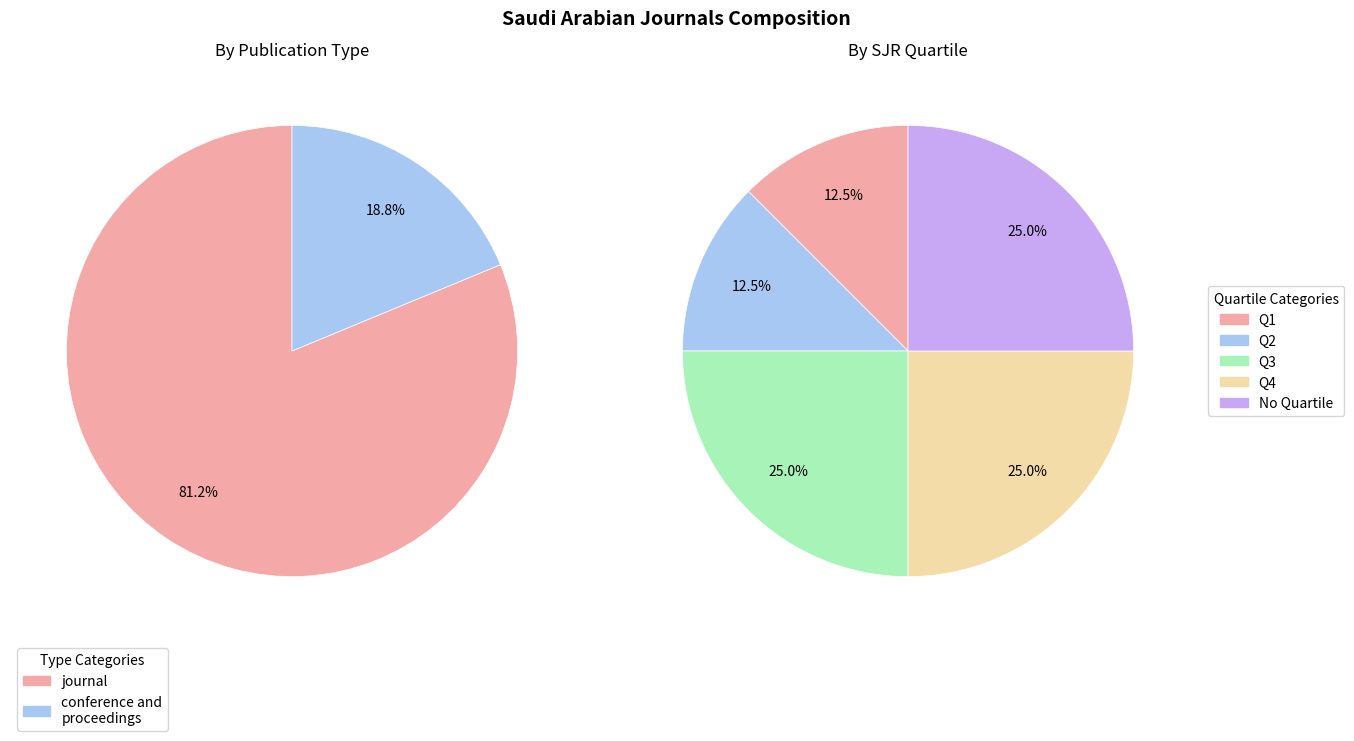

Approximately how many times larger is the value at journal compared to conference and proceedings?

4.3